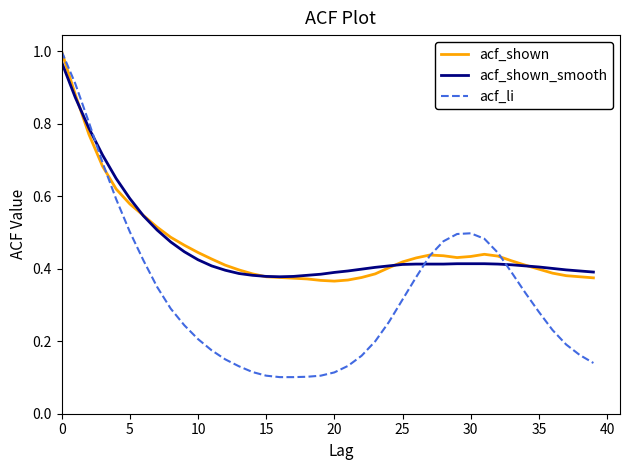

How many lines are shown in the chart?

3